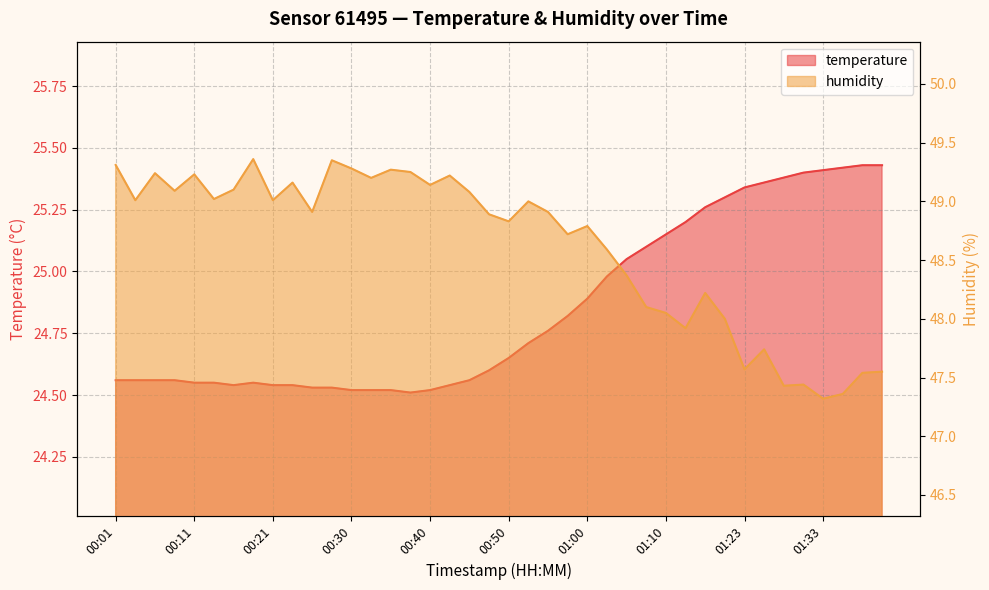

What is the spread (max minus min) of values at 00:21?

24.5